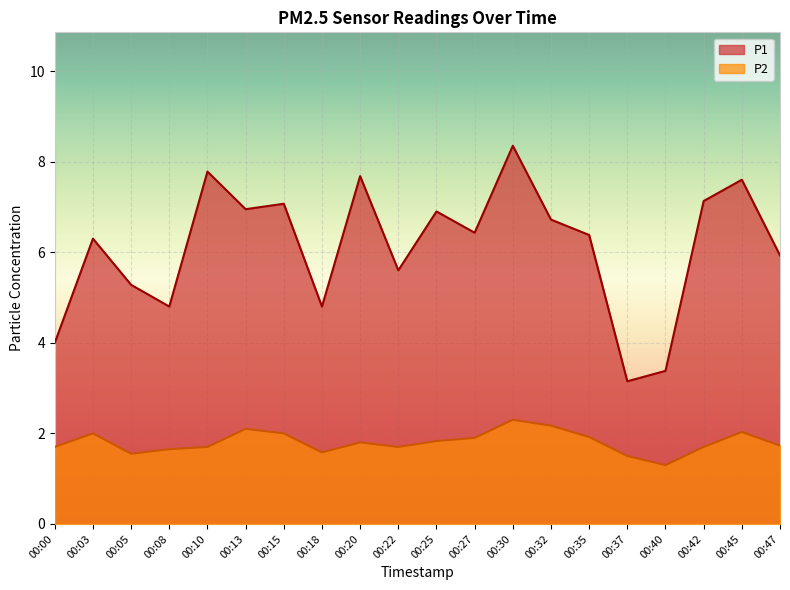

The P1 series shows 6.4 at 00:27. True or false?

True